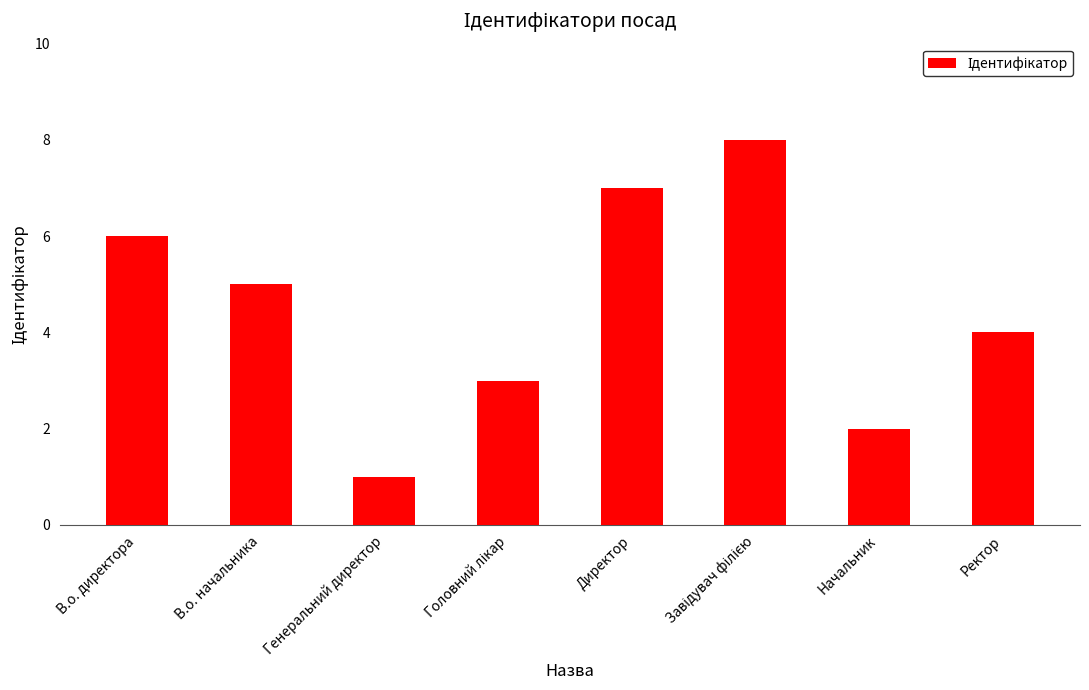

What position from the left is В.о. начальника?

2